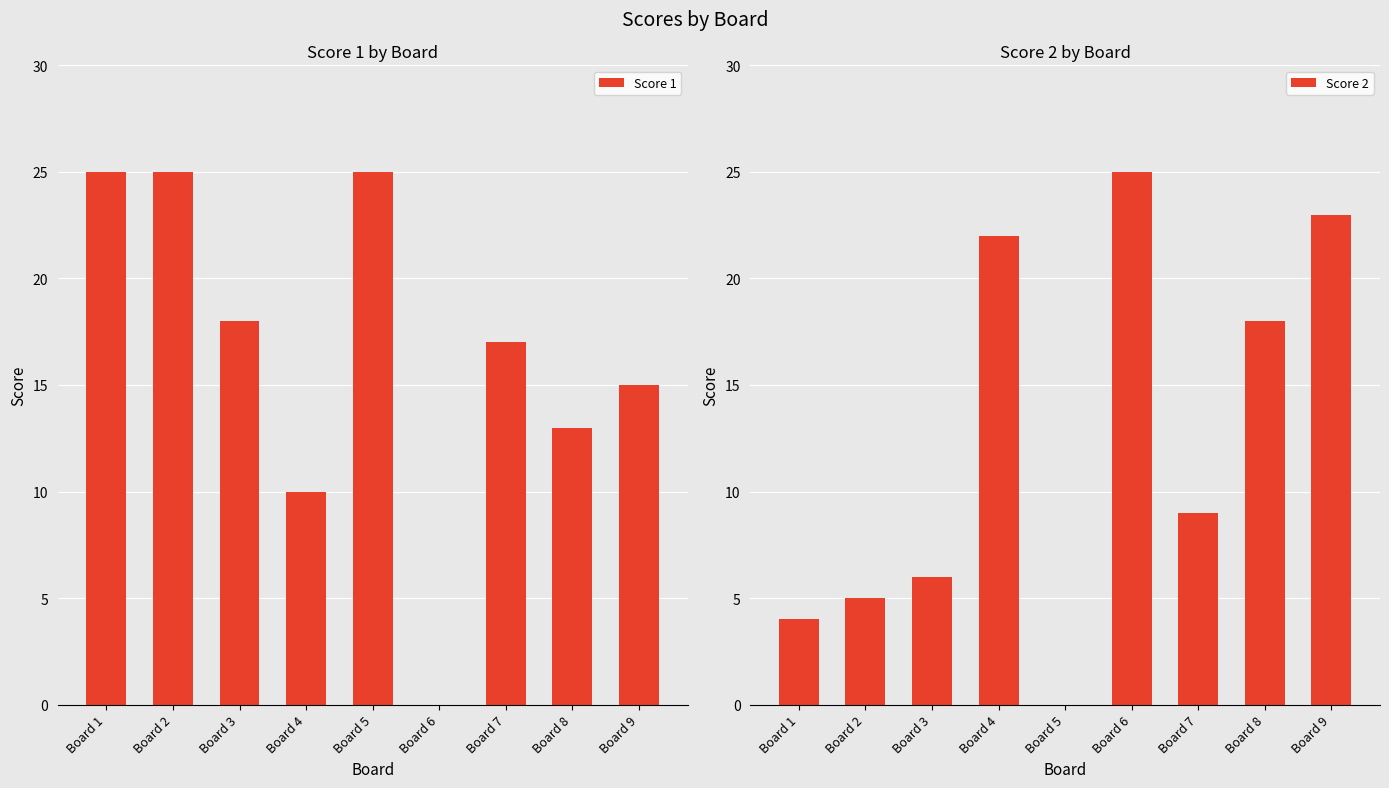

What is the difference between the highest and lowest values at Board 7?

8